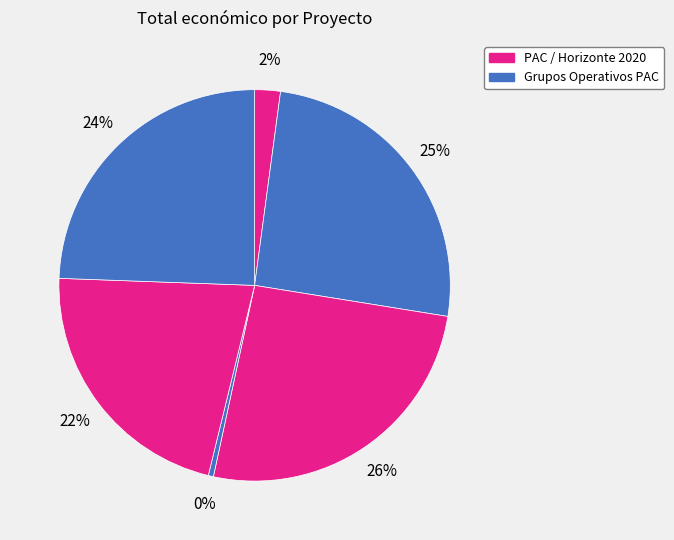

Count the number of slices in the pie.

6